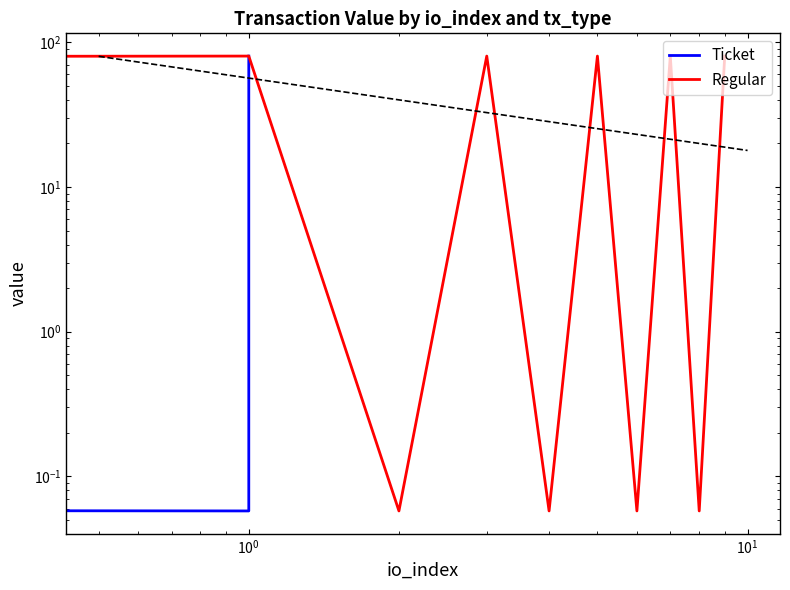

What is the total value across all series at $\mathdefault{10^{1}}$?

160.6